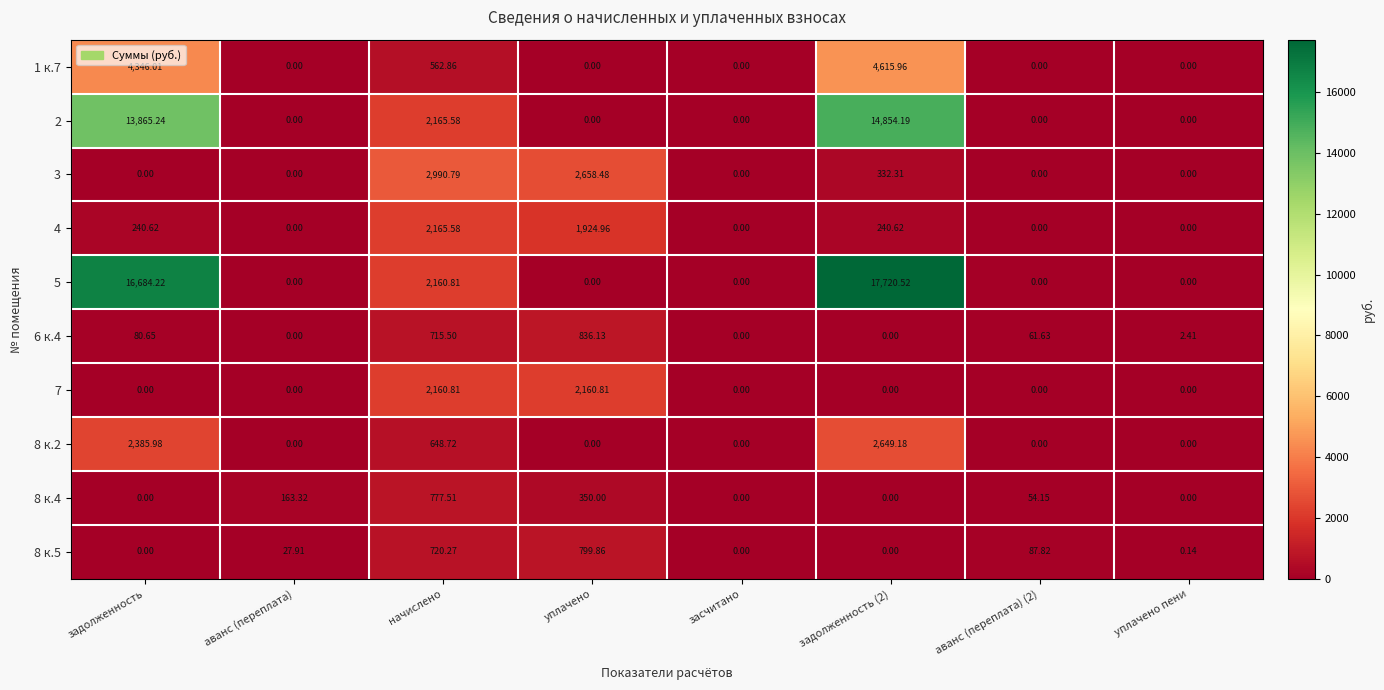

Reading left to right, what are all the values shown in this chart?

1 к.7: задолженность=4346.0	аванс (переплата)=0.0	начислено=562.9	уплачено=0.0	засчитано=0.0	задолженность (2)=4616.0	аванс (переплата) (2)=0.0	уплачено пени=0.0
2: задолженность=13865.2	аванс (переплата)=0.0	начислено=2165.6	уплачено=0.0	засчитано=0.0	задолженность (2)=14854.2	аванс (переплата) (2)=0.0	уплачено пени=0.0
3: задолженность=0.0	аванс (переплата)=0.0	начислено=2990.8	уплачено=2658.5	засчитано=0.0	задолженность (2)=332.3	аванс (переплата) (2)=0.0	уплачено пени=0.0
4: задолженность=240.6	аванс (переплата)=0.0	начислено=2165.6	уплачено=1925.0	засчитано=0.0	задолженность (2)=240.6	аванс (переплата) (2)=0.0	уплачено пени=0.0
5: задолженность=16684.2	аванс (переплата)=0.0	начислено=2160.8	уплачено=0.0	засчитано=0.0	задолженность (2)=17720.5	аванс (переплата) (2)=0.0	уплачено пени=0.0
6 к.4: задолженность=80.7	аванс (переплата)=0.0	начислено=715.5	уплачено=836.1	засчитано=0.0	задолженность (2)=0.0	аванс (переплата) (2)=61.6	уплачено пени=2.4
7: задолженность=0.0	аванс (переплата)=0.0	начислено=2160.8	уплачено=2160.8	засчитано=0.0	задолженность (2)=0.0	аванс (переплата) (2)=0.0	уплачено пени=0.0
8 к.2: задолженность=2386.0	аванс (переплата)=0.0	начислено=648.7	уплачено=0.0	засчитано=0.0	задолженность (2)=2649.2	аванс (переплата) (2)=0.0	уплачено пени=0.0
8 к.4: задолженность=0.0	аванс (переплата)=163.3	начислено=777.5	уплачено=350.0	засчитано=0.0	задолженность (2)=0.0	аванс (переплата) (2)=54.1	уплачено пени=0.0
8 к.5: задолженность=0.0	аванс (переплата)=27.9	начислено=720.3	уплачено=799.9	засчитано=0.0	задолженность (2)=0.0	аванс (переплата) (2)=87.8	уплачено пени=0.1